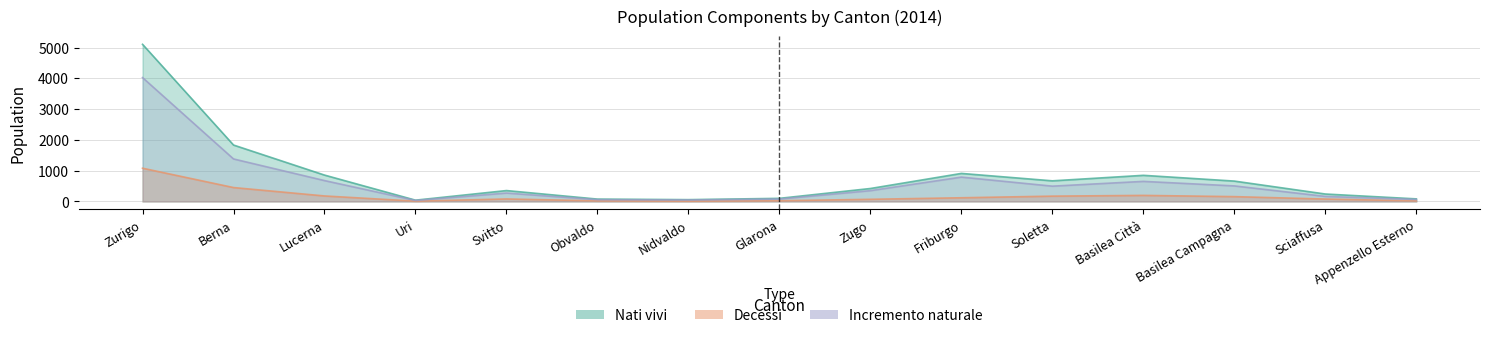

Reading left to right, extract all data points from this chart.

Nati vivi: 5104	1833	857	42	354	77	59	101	421	911	670	849	662	242	84
Decessi: 1080	452	179	10	81	19	11	23	70	120	173	197	157	78	19
Incremento naturale: 4024	1381	678	32	273	58	48	78	351	791	497	652	505	164	65